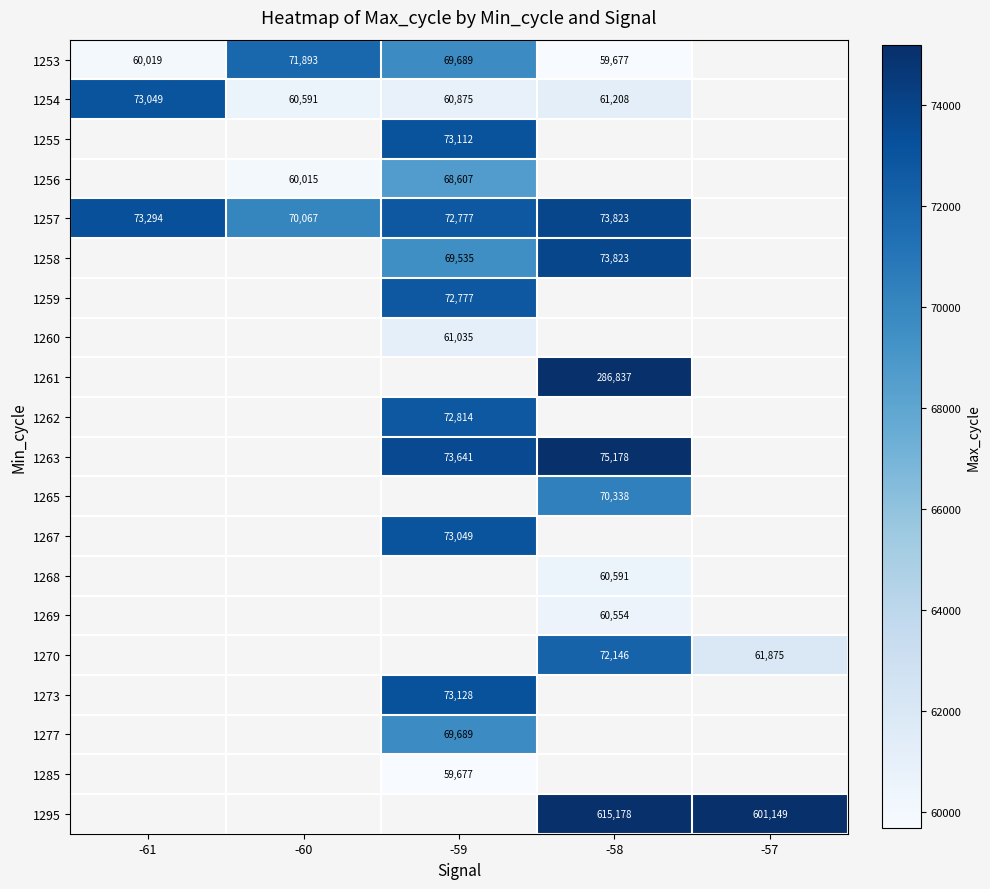

What is the difference between the highest and lowest values at -58?

555501.0